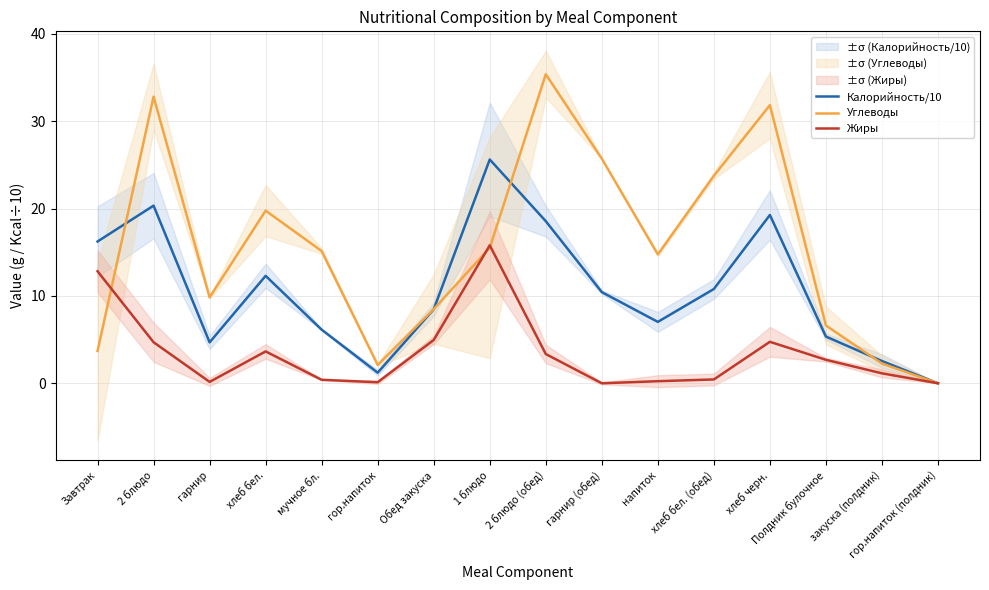

Reading left to right, list all the values displayed in this chart.

Калорийность/10: 16.2	20.3	4.7	12.3	6.1	1.2	8.5	25.6	18.6	10.4	7.0	10.8	19.3	5.3	2.5	0.0
Углеводы: 3.7	32.8	9.8	19.8	15.1	2.1	8.5	15.5	35.4	25.7	14.8	23.8	31.9	6.6	2.3	0.0
Жиры: 12.8	4.7	0.2	3.6	0.4	0.1	5.0	15.8	3.4	0.0	0.2	0.4	4.8	2.7	1.1	0.0